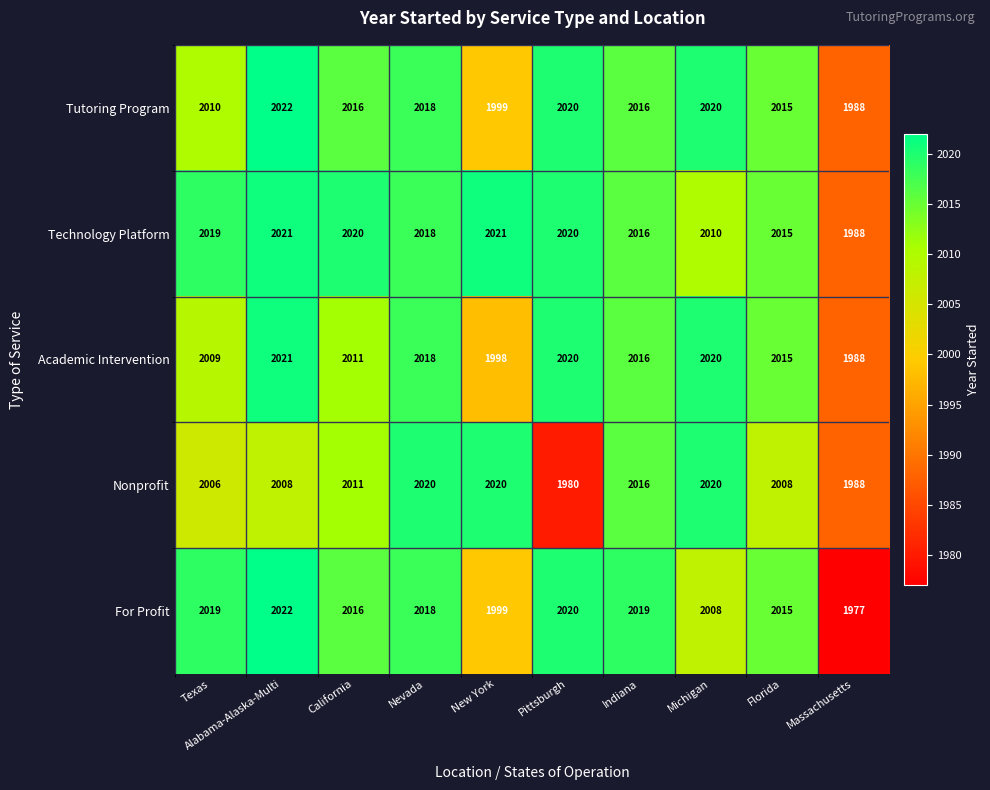

The value of Tutoring Program at Texas is 836. True or false?

False